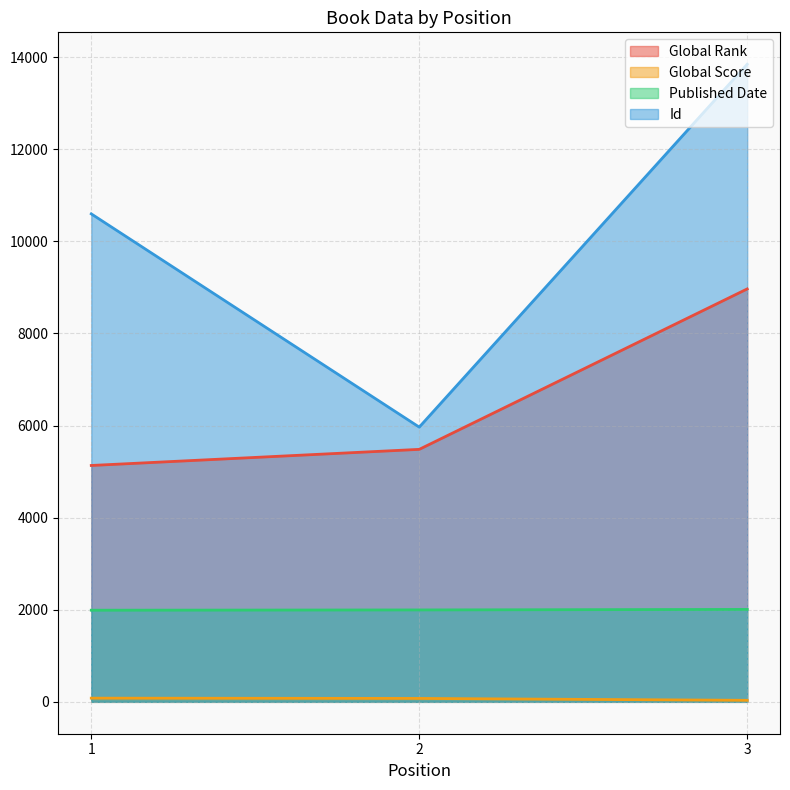

Which series has the largest range (max minus min)?

Id